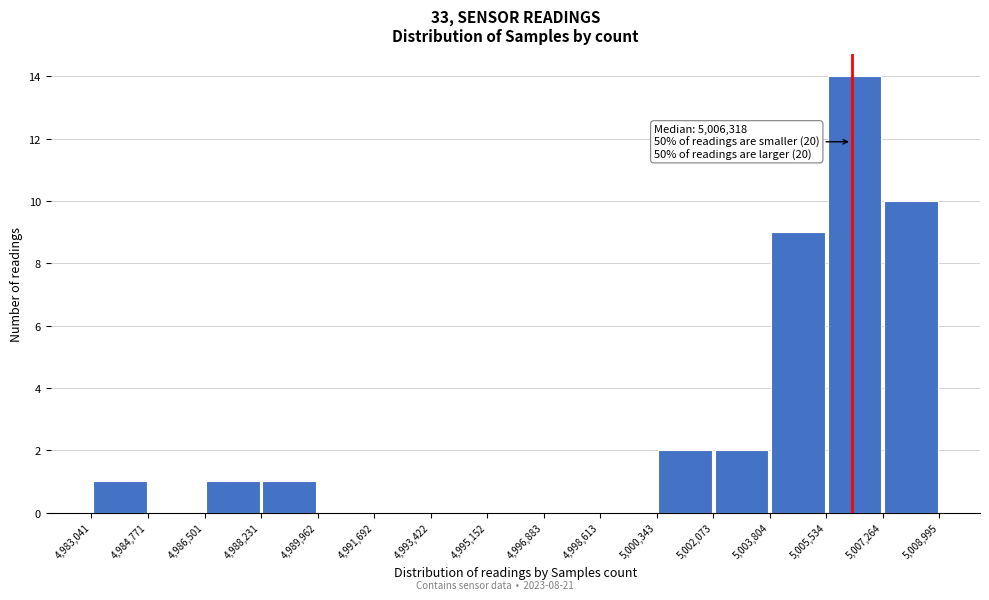

Over which range of the x-axis is the bar tallest?

5,005,534 to 5,007,264